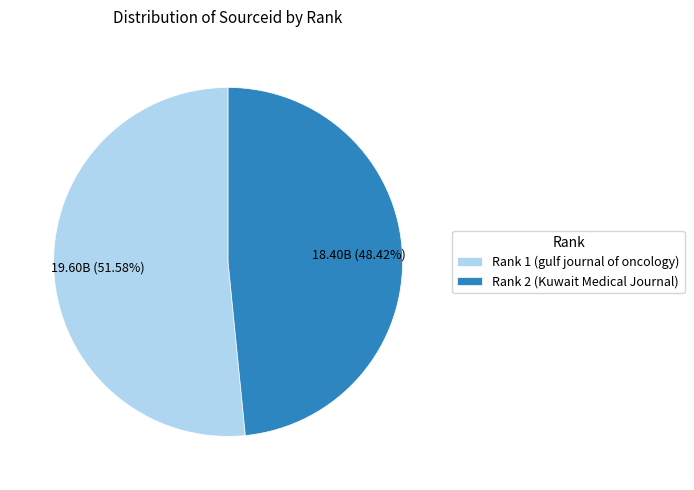

Count the number of slices in the pie.

2